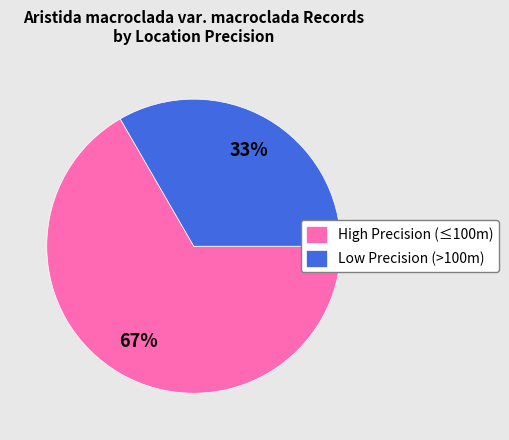

Is there a majority slice in this chart?

Yes